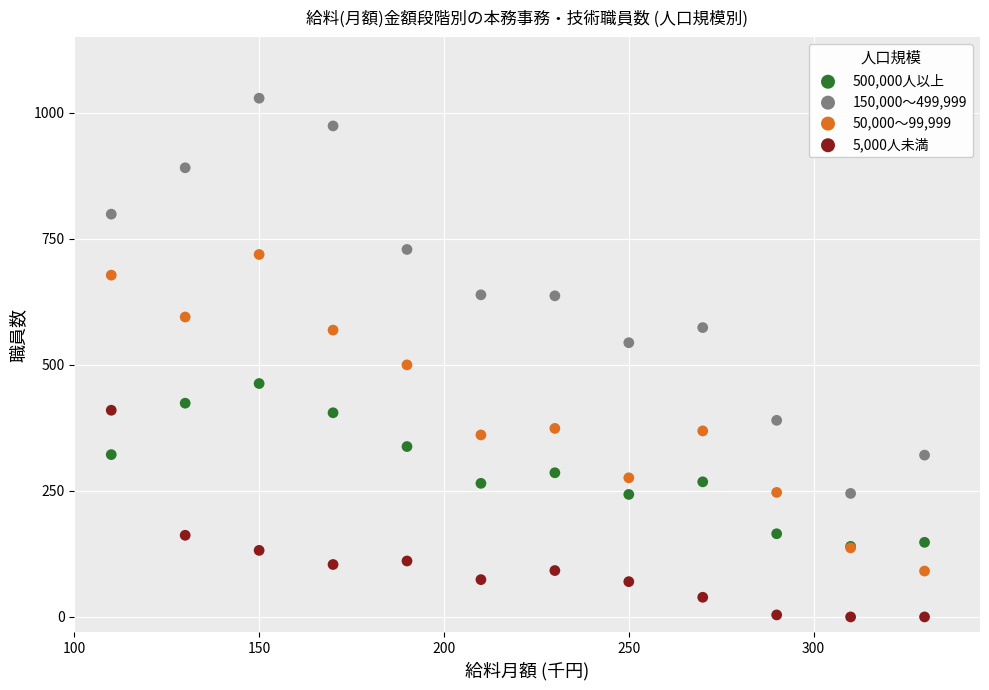

Which series reaches the maximum Y coordinate?

150,000～499,999